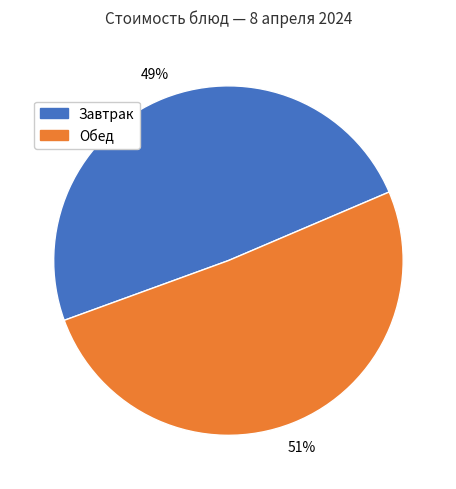

Is there a majority slice in this chart?

Yes